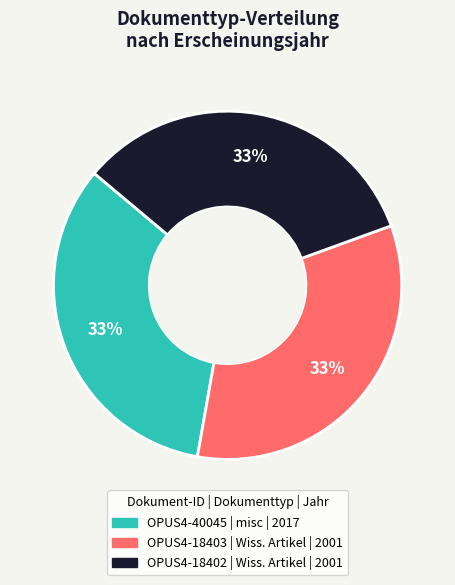

Does any single category account for the majority?

No